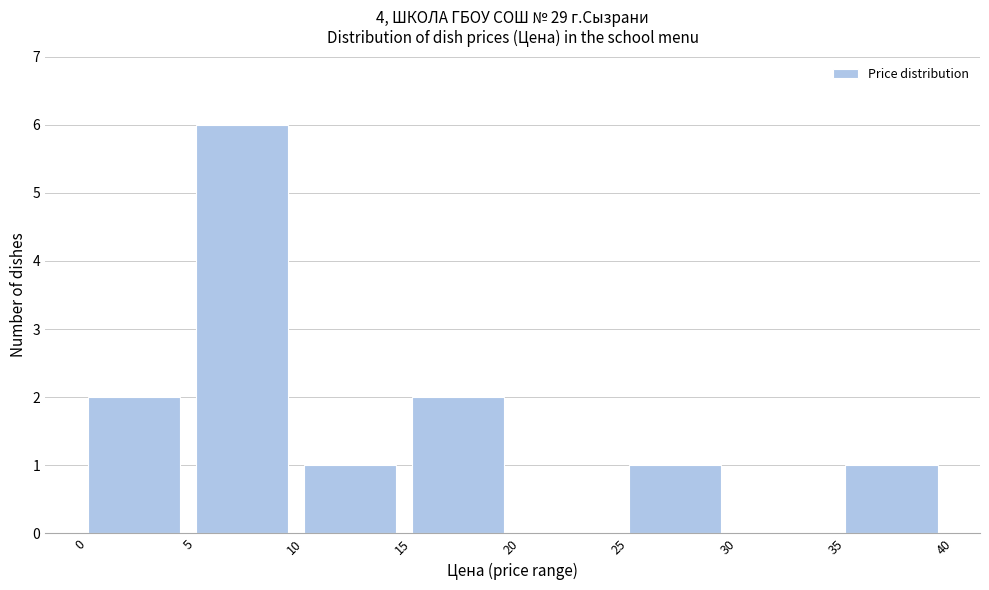

How tall is the bar that spans 25 to 30 on the x-axis? The values are not printed on the chart, so give them approximately, as read against the axis.

1